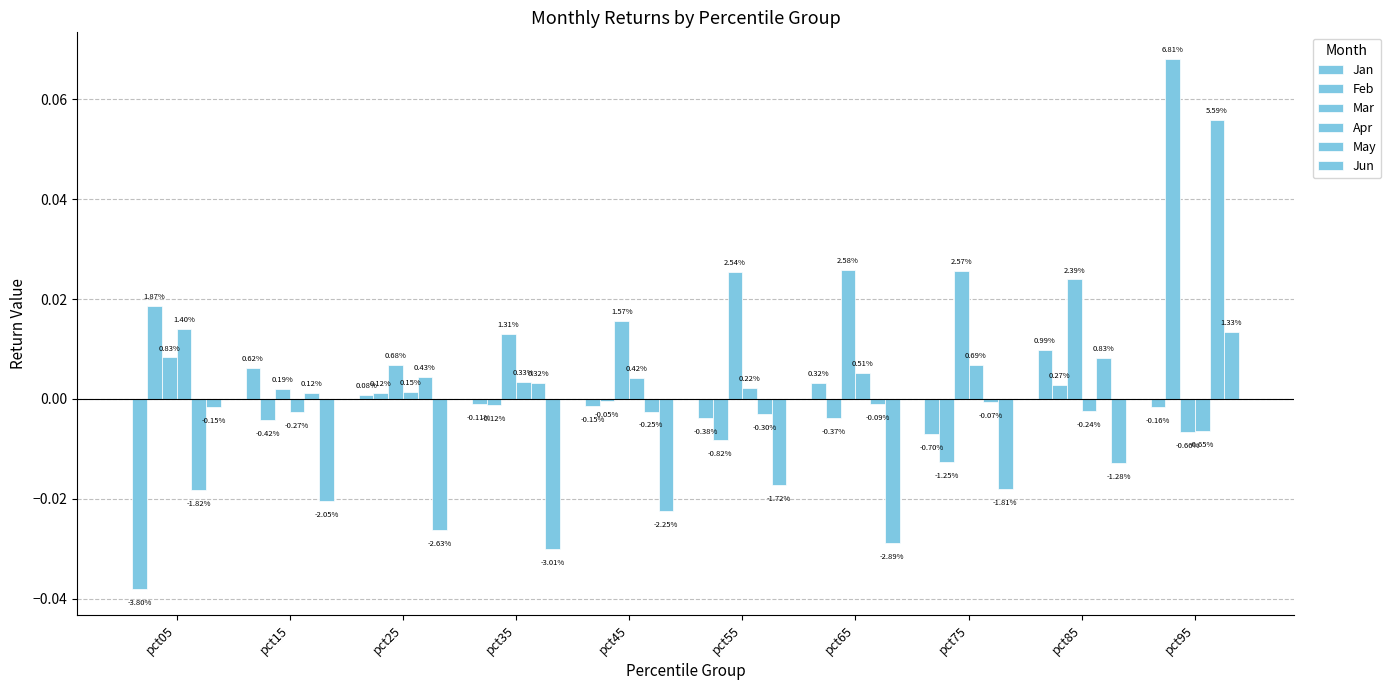

How many bars are there in total?

60